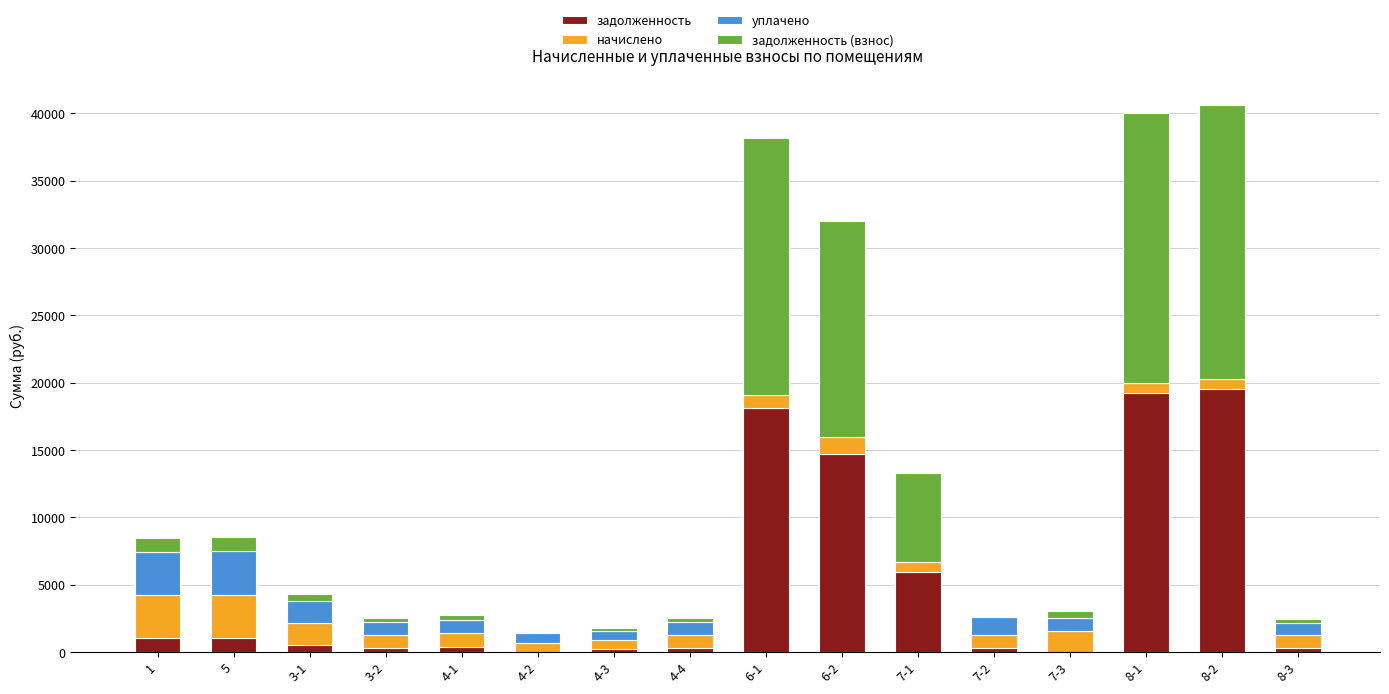

What is the maximum value for задолженность?

19552.1